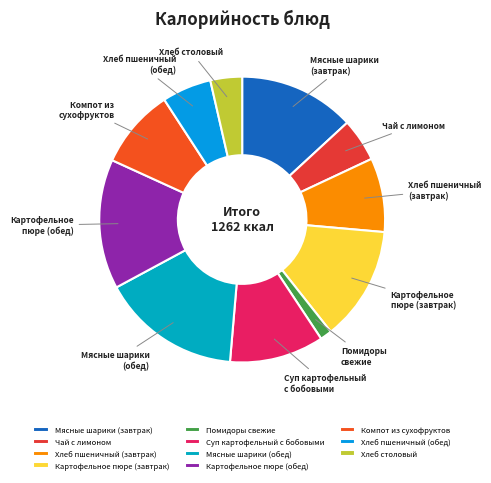

Do Хлеб пшеничный (обед) and Мясные шарики (обед) together represent more than half of the pie?

No